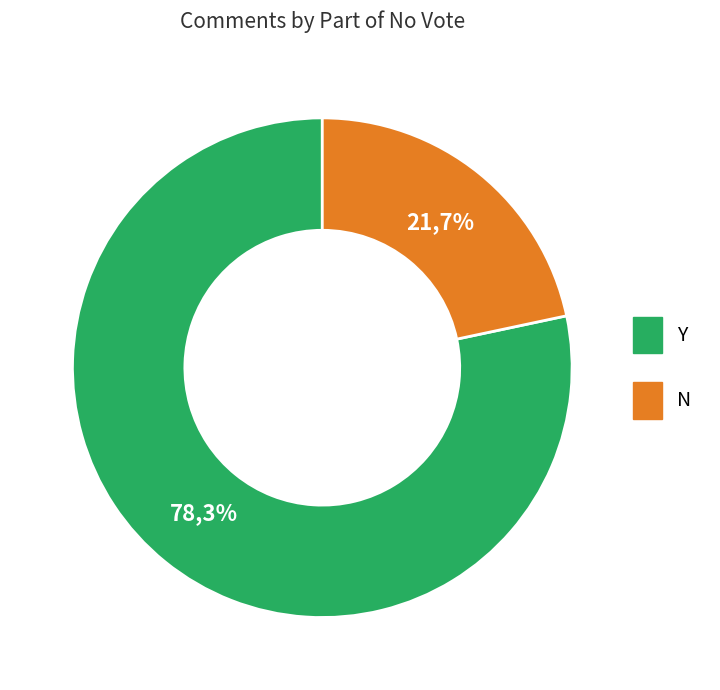

The Resn Status A slice represents 21% of the pie. True or false?

False